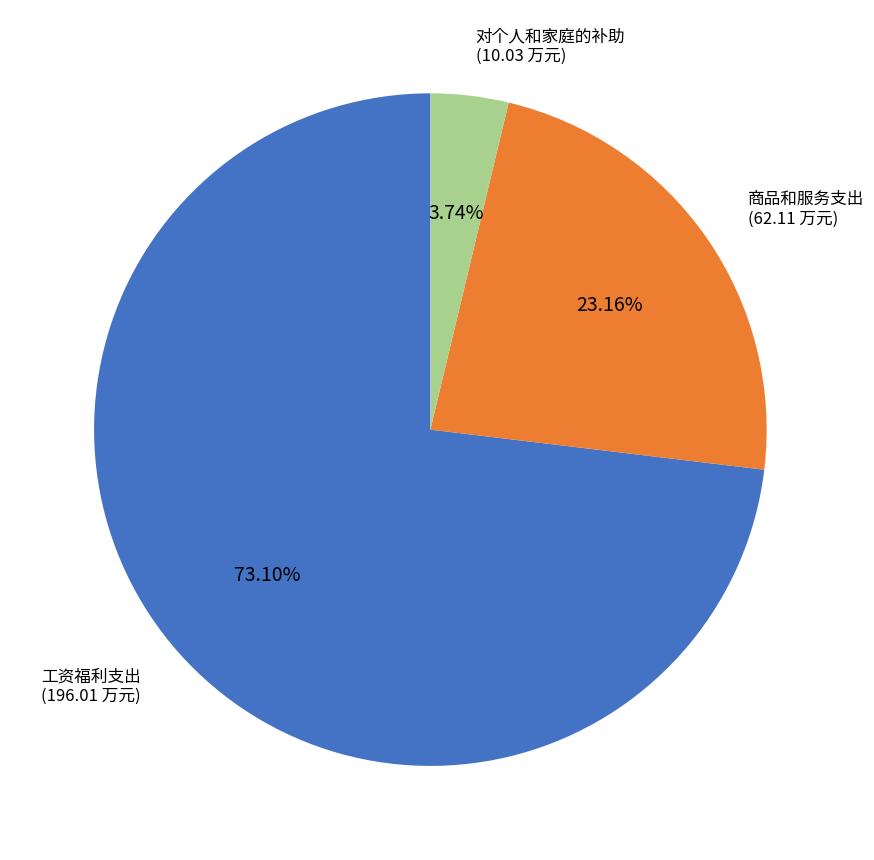

Is there any slice that represents more than half of the pie?

Yes